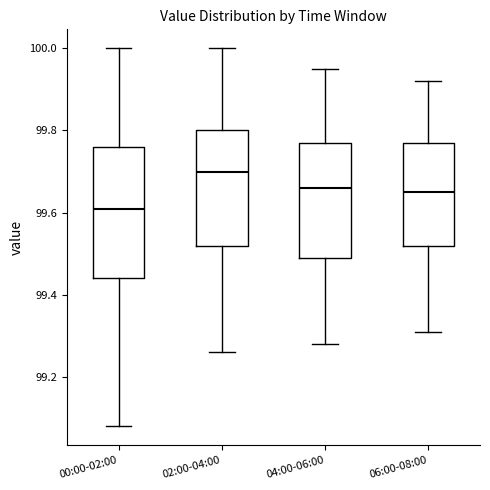

Reading left to right, transcribe this box plot: for each box, give where its median line is, the range the box spans, and where its two whiskers end, as read against the y-axis. The values are not printed on the chart, so give them approximately, as read against the axis.

00:00-02:00: median 99.62, box 99.44 to 99.76, whiskers 99.08 to 100.00
02:00-04:00: median 99.70, box 99.52 to 99.80, whiskers 99.26 to 100.00
04:00-06:00: median 99.66, box 99.50 to 99.78, whiskers 99.28 to 99.96
06:00-08:00: median 99.66, box 99.52 to 99.78, whiskers 99.32 to 99.92